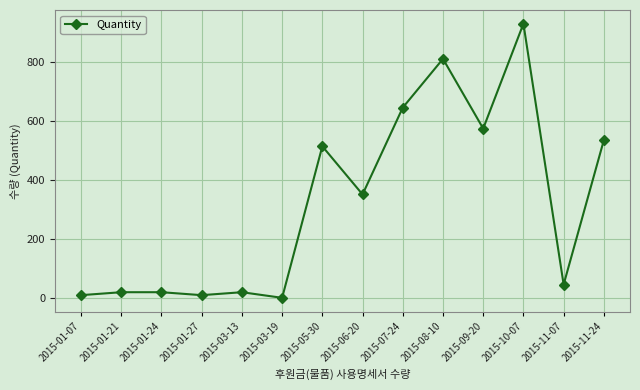

Where is the data nearest to the value 465?

2015-05-30